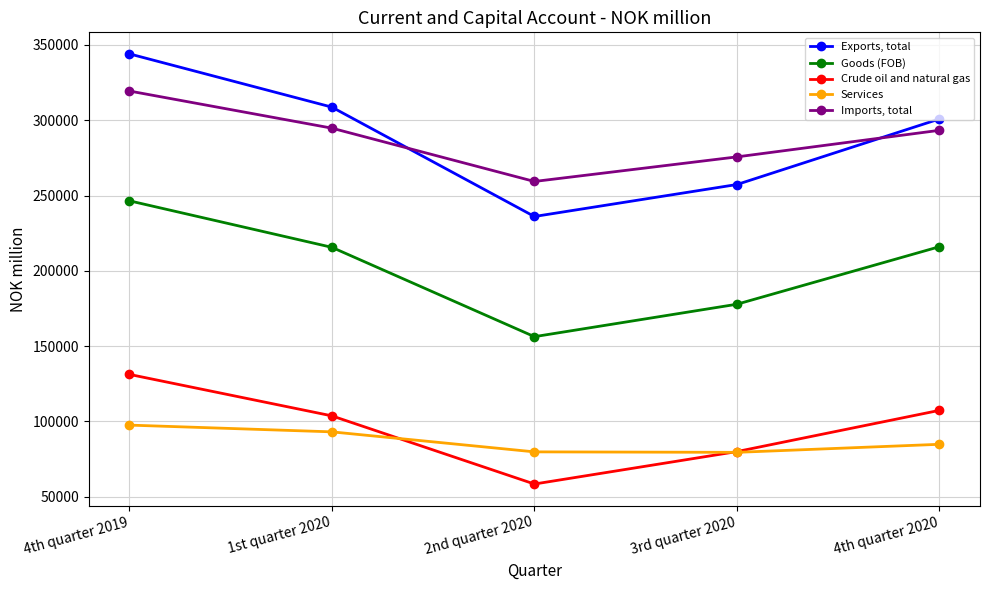

List the labels in order of Crude oil and natural gas value, smallest first.

2nd quarter 2020, 3rd quarter 2020, 1st quarter 2020, 4th quarter 2020, 4th quarter 2019